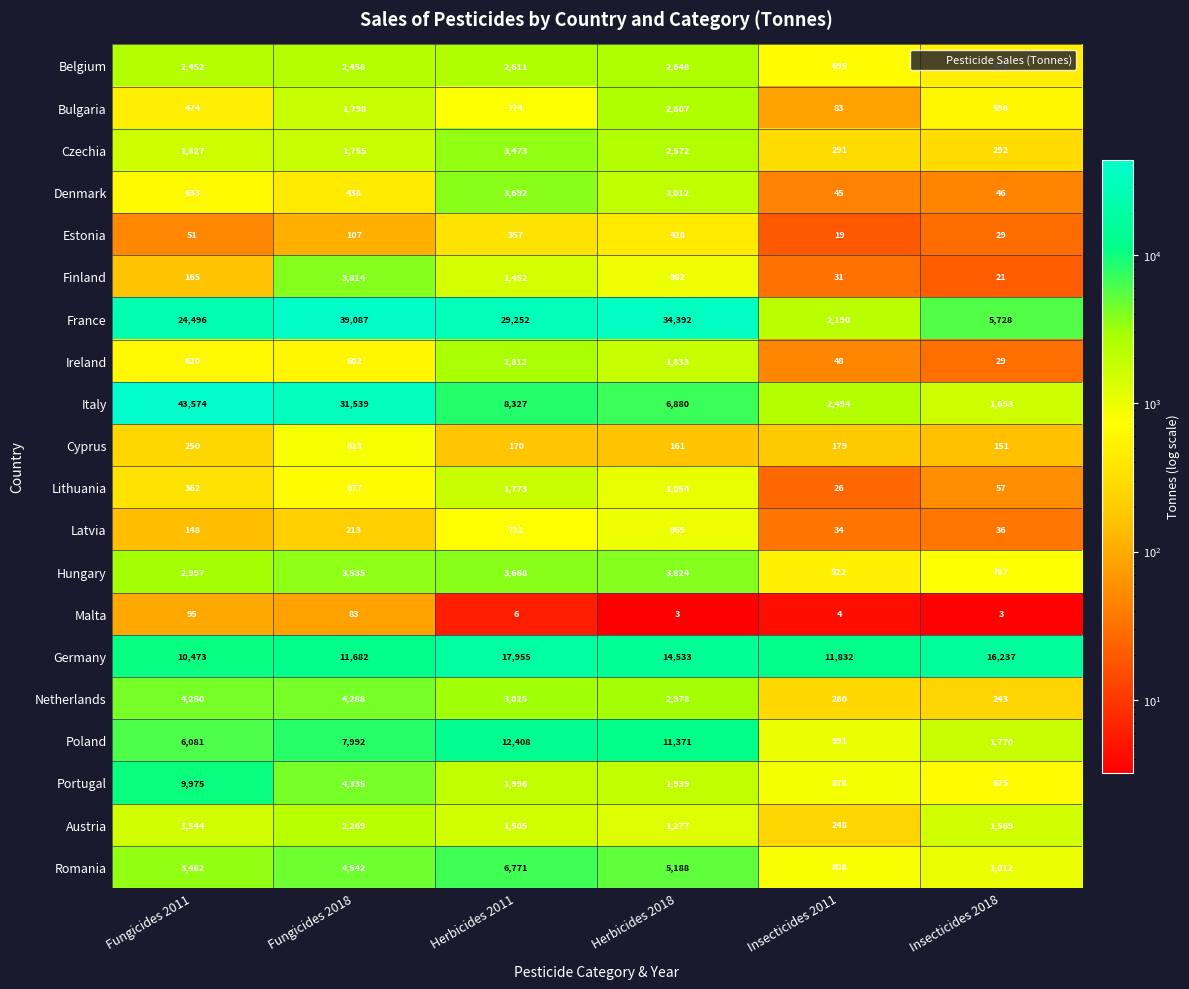

What is the difference between the second highest and second lowest values in the Ireland series?

1785